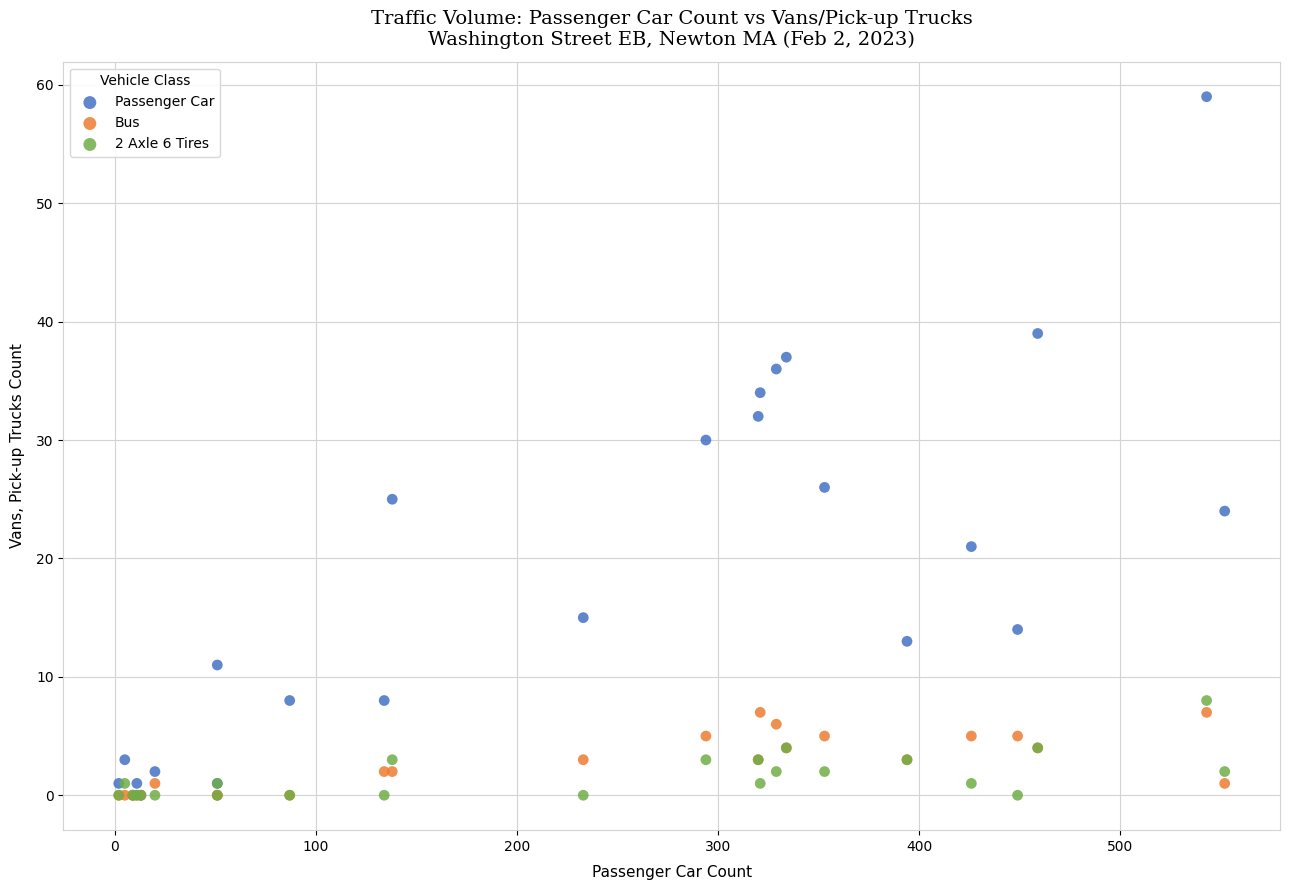

Across all series, what Y value is closest to 29?

30